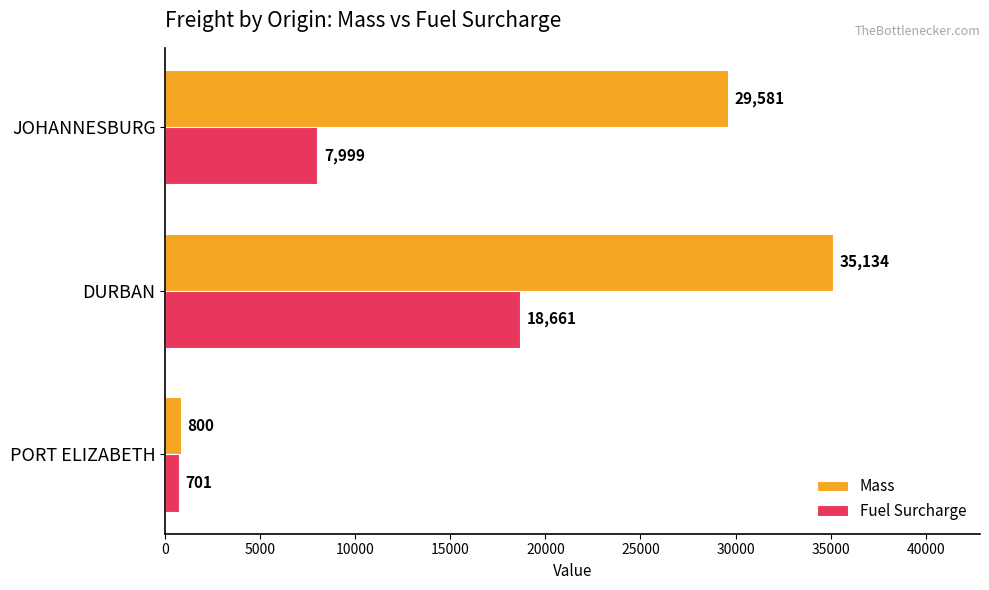

True or false: Mass has a value of 22503.6 at DURBAN.

False